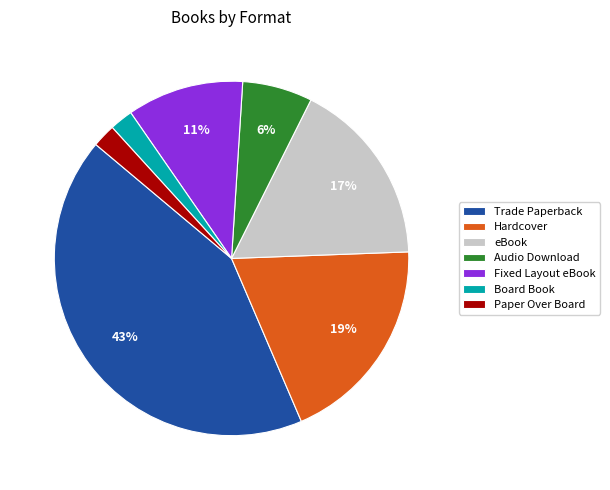

To the nearest percent, what is the average slice percentage?

14%